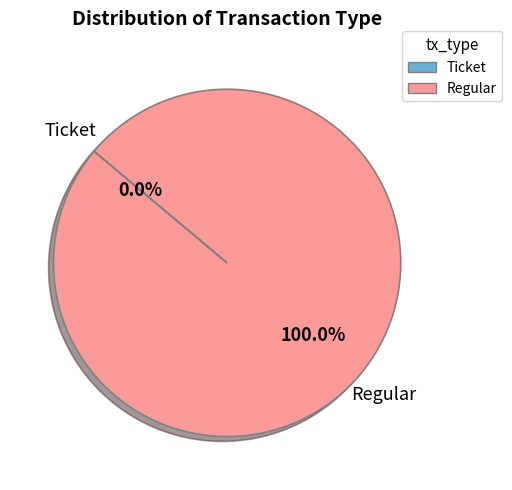

What percentage is NOT represented by Ticket?

100.0%